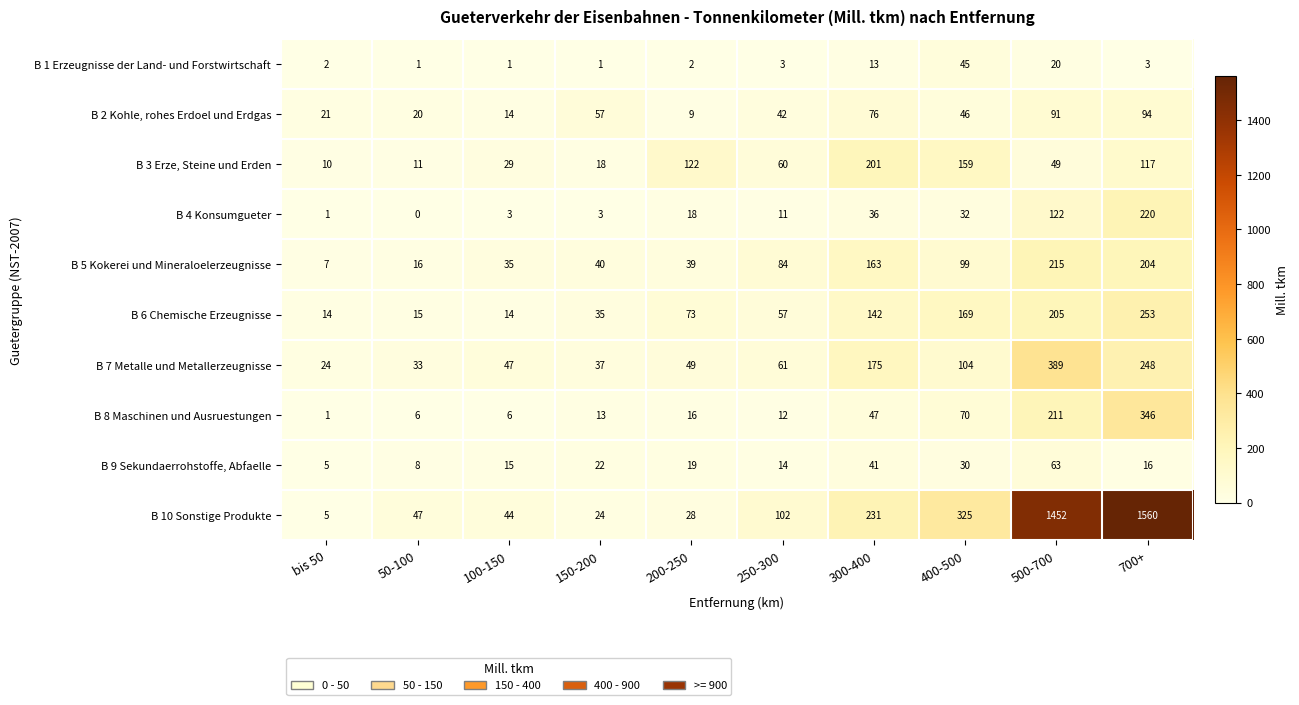

What is the approximate value of B 6 Chemische Erzeugnisse at 300-400, to the nearest 10?

140